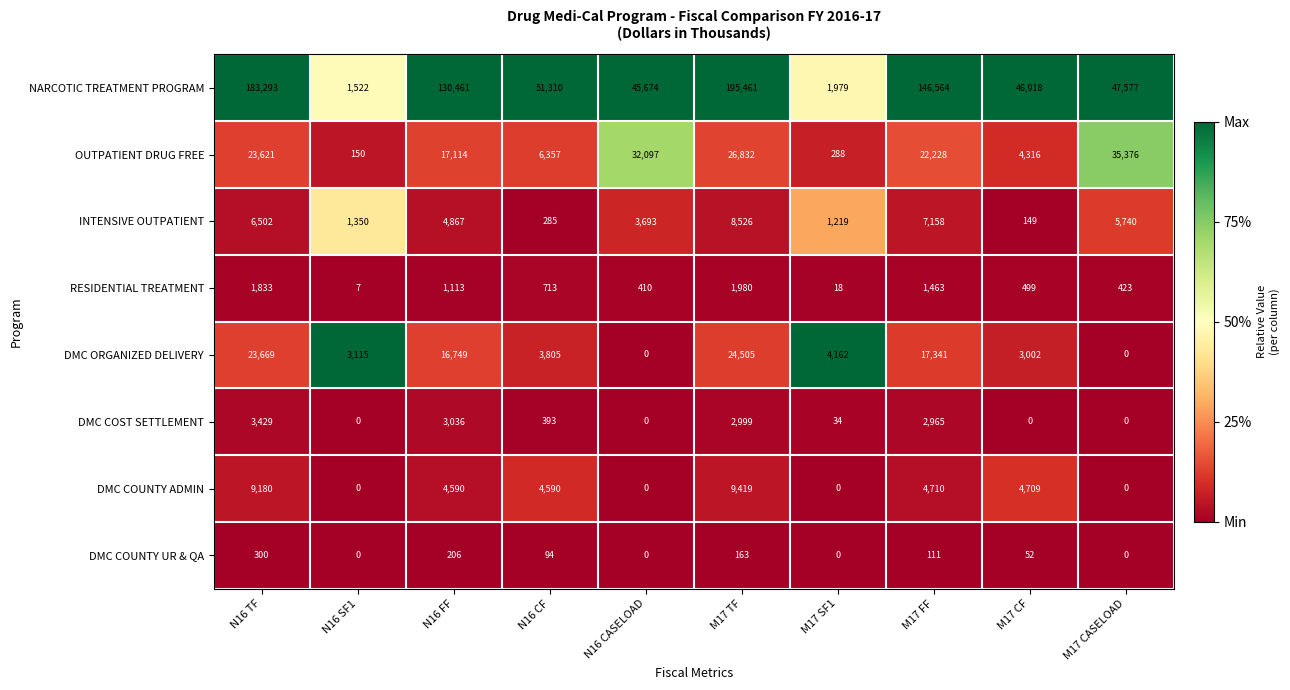

The INTENSIVE OUTPATIENT series shows 2236 at N16 TF. True or false?

False